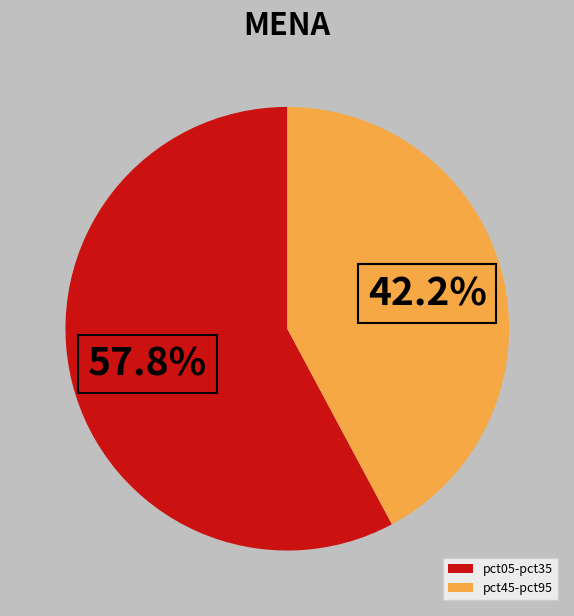

Count the number of slices in the pie.

2